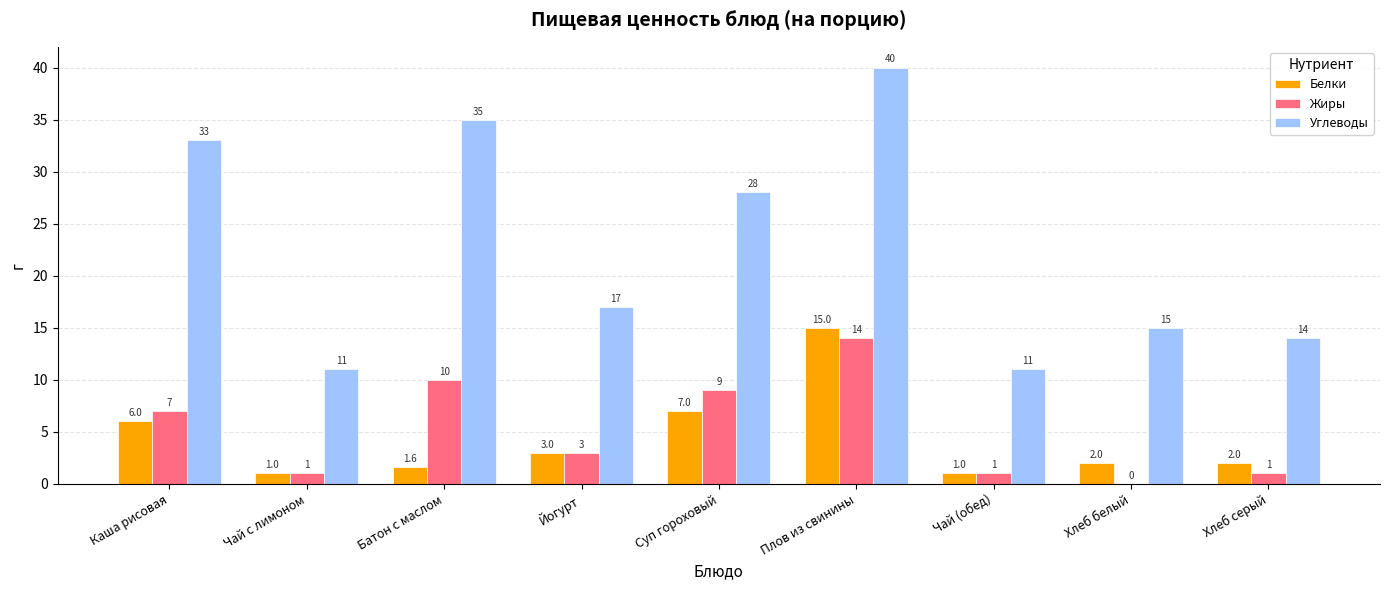

What is the difference between the Белки values at Хлеб серый and Батон с маслом?

0.4